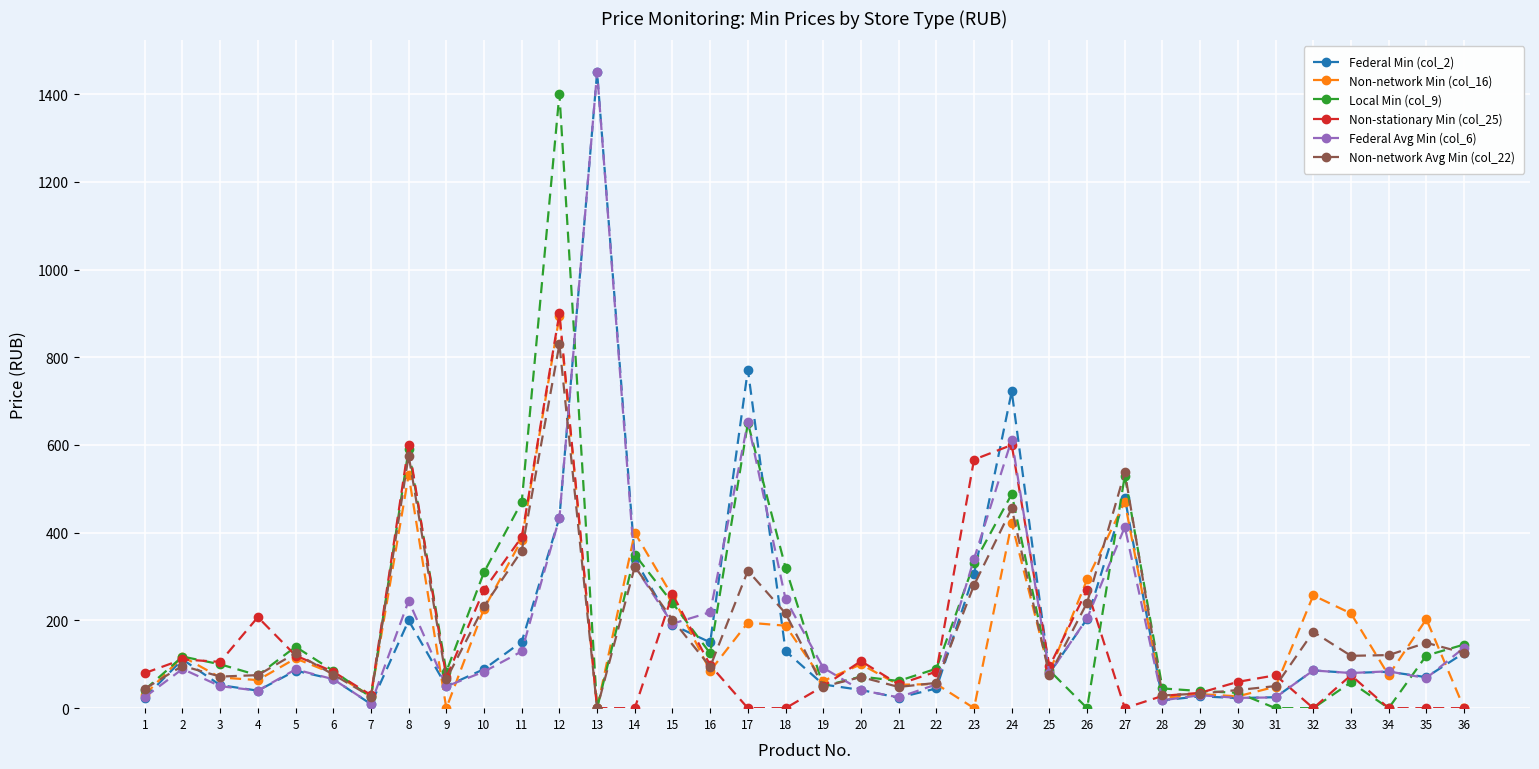

What is the difference between the maximum and second lowest values in the Non-network Avg Min (col_22) series?

803.2